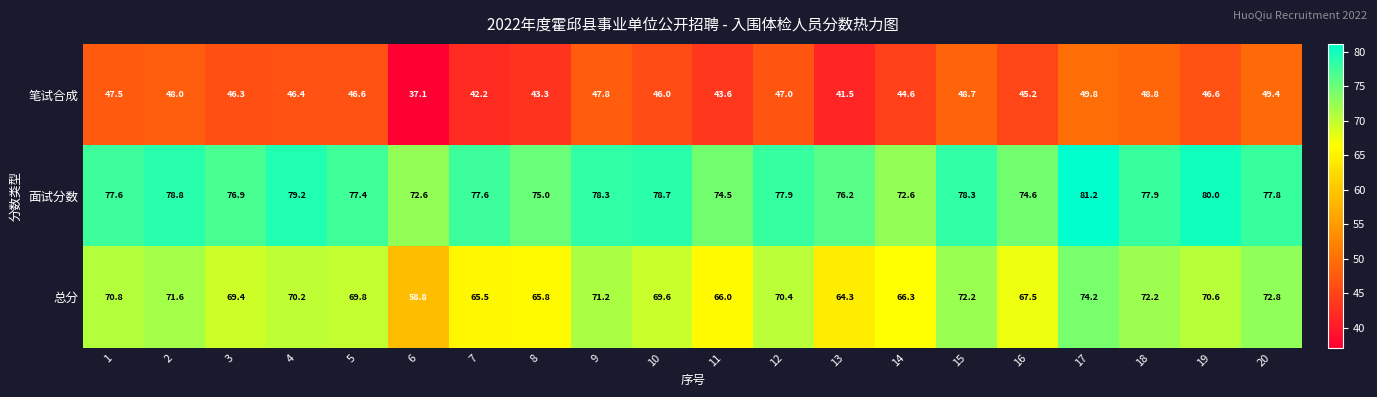

Which category has the lowest value across all series?

6